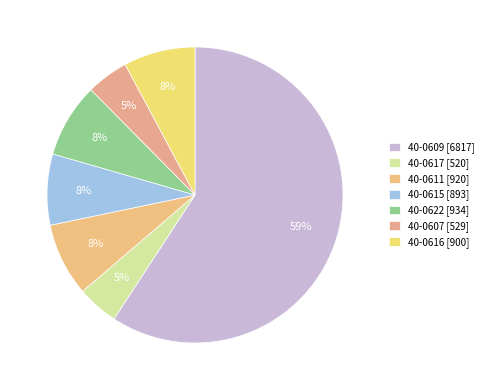

Do 40-0617 and 40-0611 together represent more than half of the pie?

No